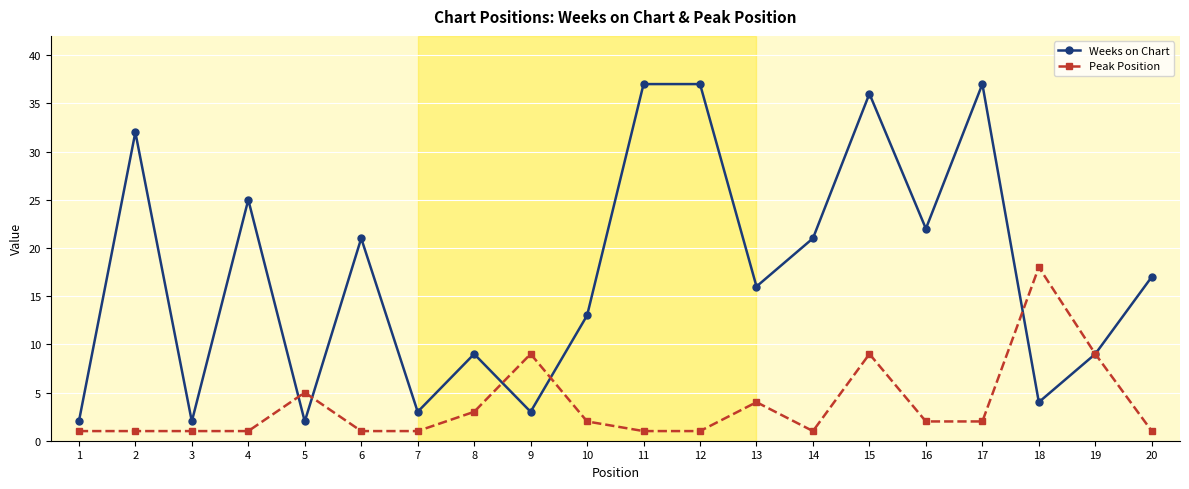

Rank the series at 8 from lowest to highest value.

Peak Position, Weeks on Chart